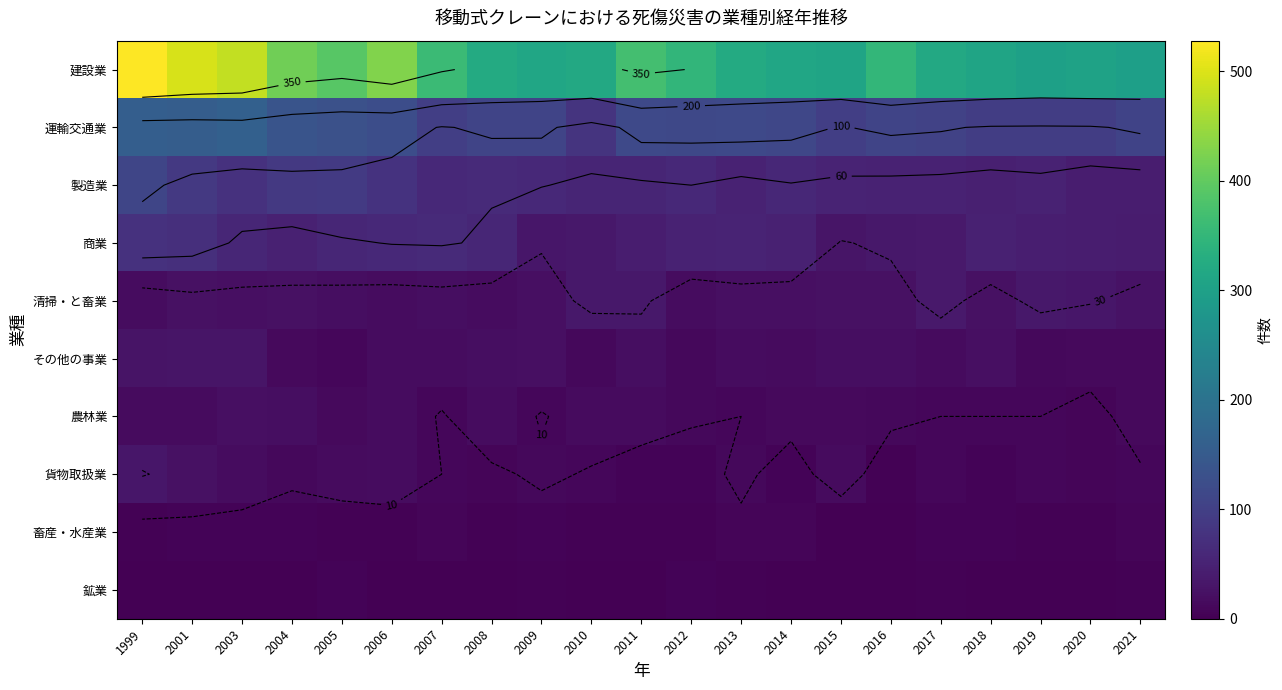

True or false: 建設業 has a value of 312 at 2009.

True